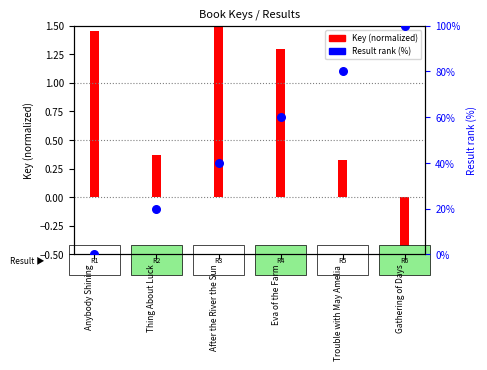

What is the ratio of the value at After the River the Sun to the value at Gathering of Days?

0.4